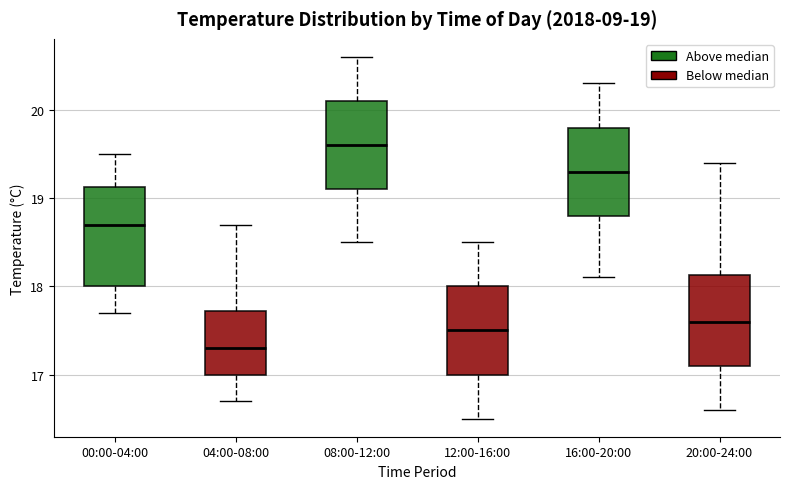

Comparing the boxes themselves (not the whiskers), which one is the tallest?

00:00-04:00